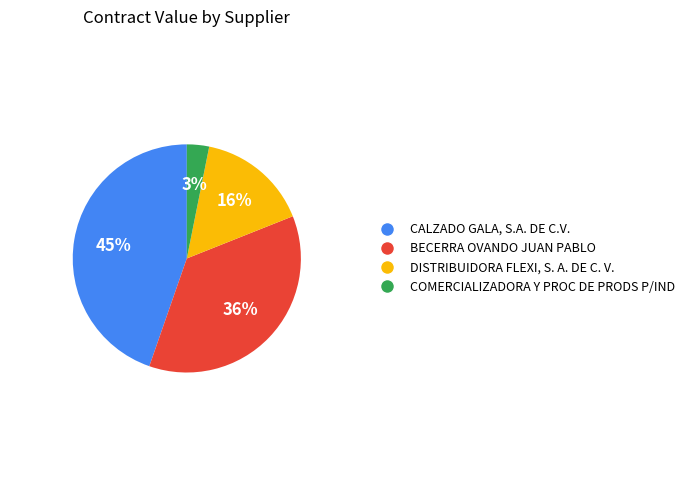

Which has a higher value, DISTRIBUIDORA FLEXI, S. A. DE C. V. or CALZADO GALA, S.A. DE C.V.?

CALZADO GALA, S.A. DE C.V.